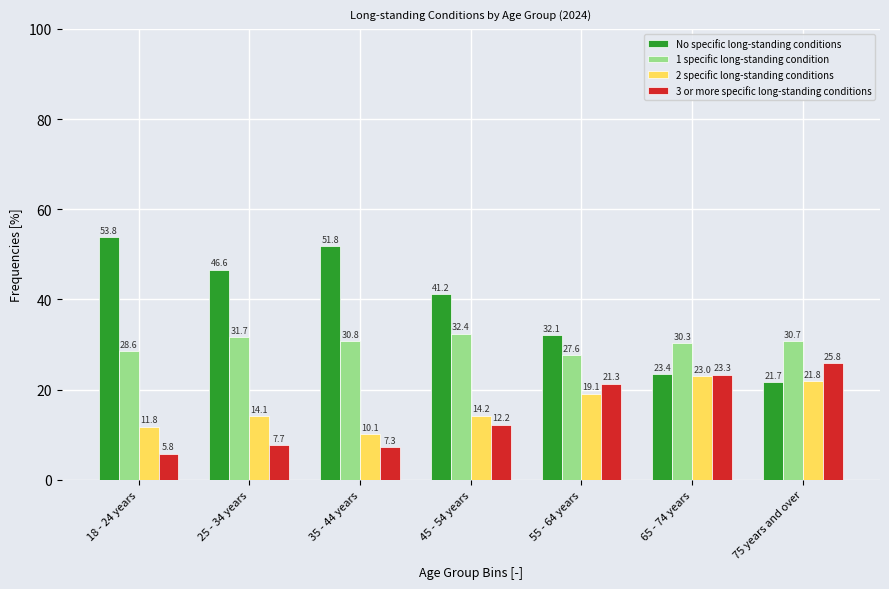

Reading left to right, list all the values displayed in this chart.

No specific long-standing conditions: 18 - 24 years=53.8	25 - 34 years=46.6	35 - 44 years=51.8	45 - 54 years=41.2	55 - 64 years=32.1	65 - 74 years=23.4	75 years and over=21.7
1 specific long-standing condition: 18 - 24 years=28.6	25 - 34 years=31.7	35 - 44 years=30.8	45 - 54 years=32.4	55 - 64 years=27.6	65 - 74 years=30.3	75 years and over=30.7
2 specific long-standing conditions: 18 - 24 years=11.8	25 - 34 years=14.1	35 - 44 years=10.1	45 - 54 years=14.2	55 - 64 years=19.1	65 - 74 years=23.0	75 years and over=21.8
3 or more specific long-standing conditions: 18 - 24 years=5.8	25 - 34 years=7.7	35 - 44 years=7.3	45 - 54 years=12.2	55 - 64 years=21.3	65 - 74 years=23.3	75 years and over=25.8